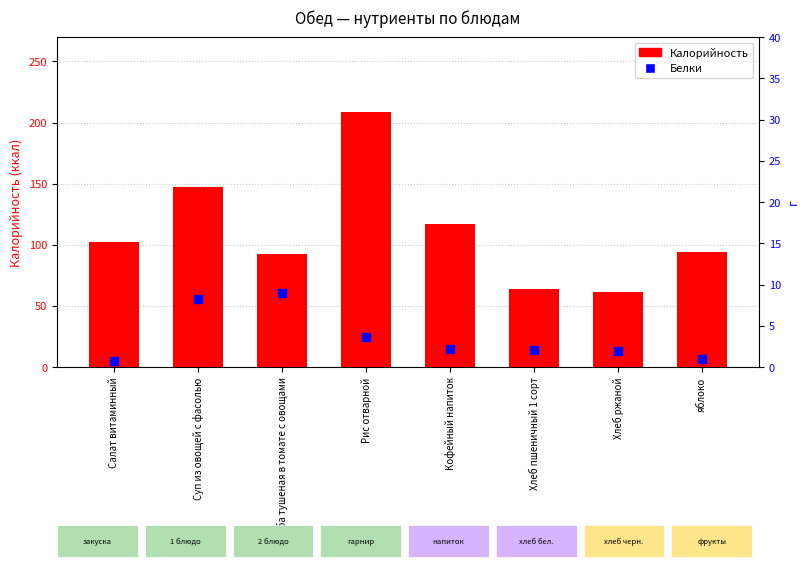

Is the value of Белки at Рис отварной greater than the value of Калорийность at Суп из овощей с фасолью?

No